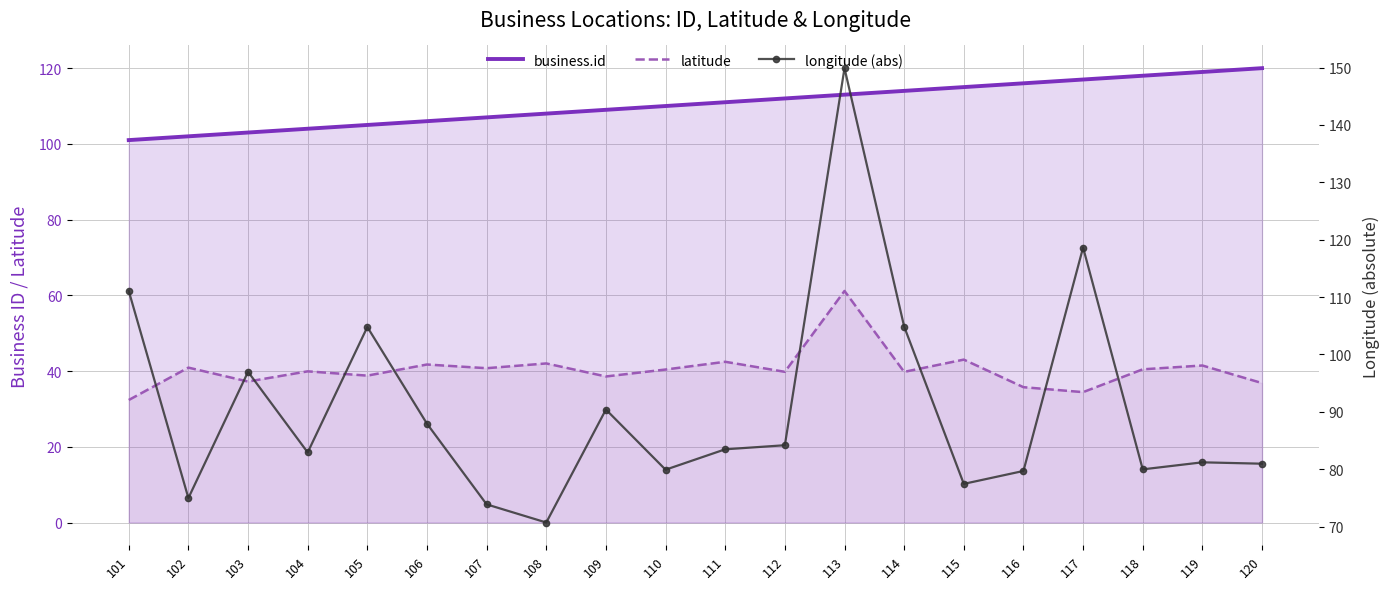

Rank the categories by business.id value from highest to lowest.

120, 119, 118, 117, 116, 115, 114, 113, 112, 111, 110, 109, 108, 107, 106, 105, 104, 103, 102, 101